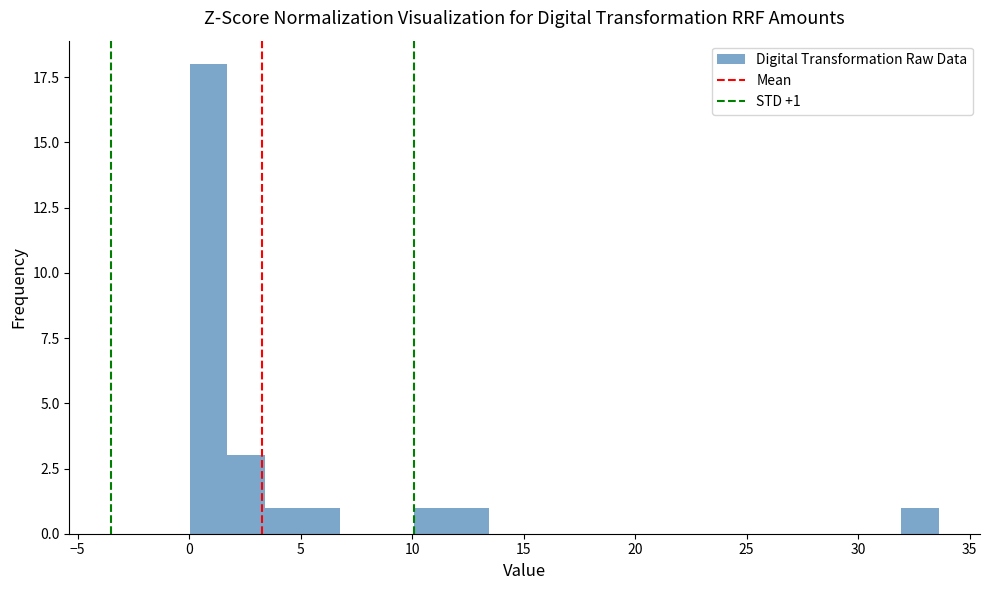

Around what value on the x-axis is the tallest bar? Give the approximate position of its centre, as read against the axis.

1.0